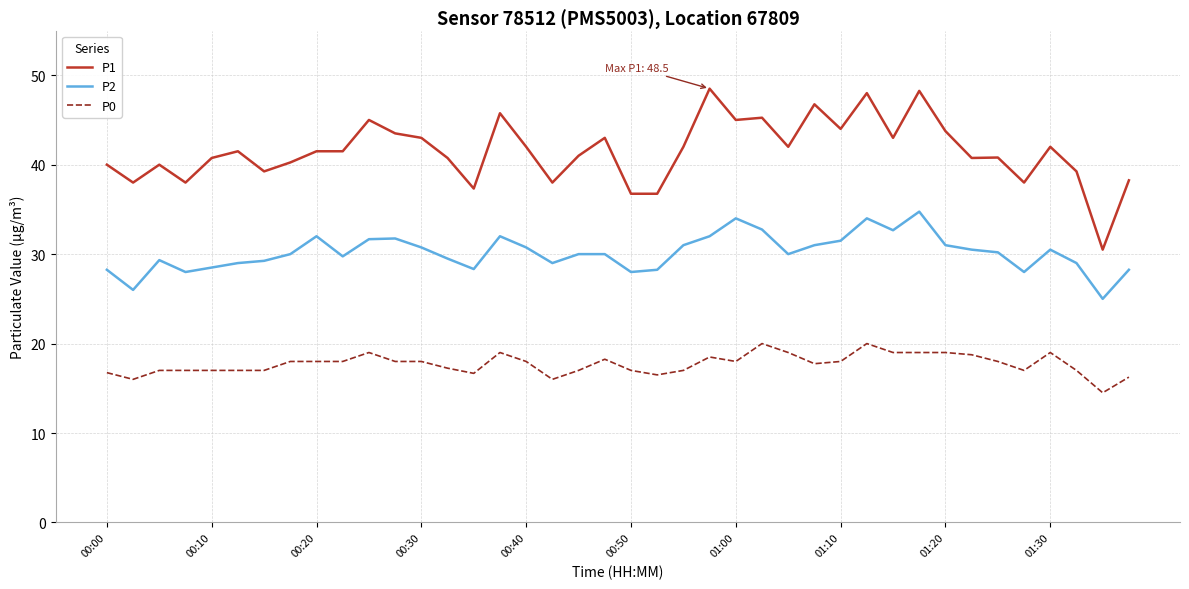

Which series has the widest spread of values?

P1